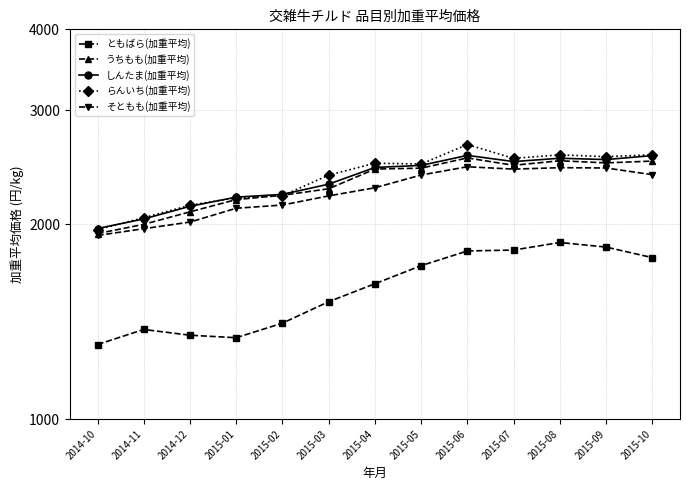

What is the value of the そともも(加重平均) point at the 4th from the left?

2116.4